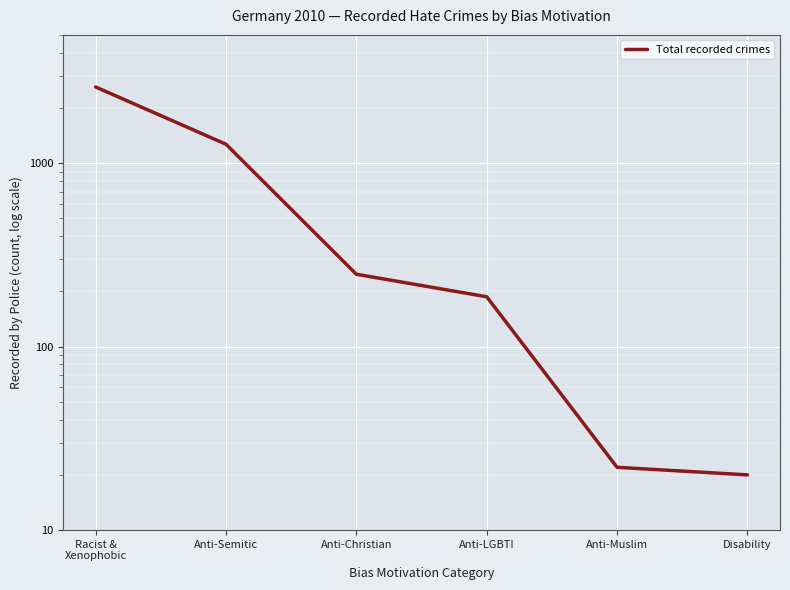

List the labels in order of value, largest first.

Racist &
Xenophobic, Anti-Semitic, Anti-Christian, Anti-LGBTI, Anti-Muslim, Disability